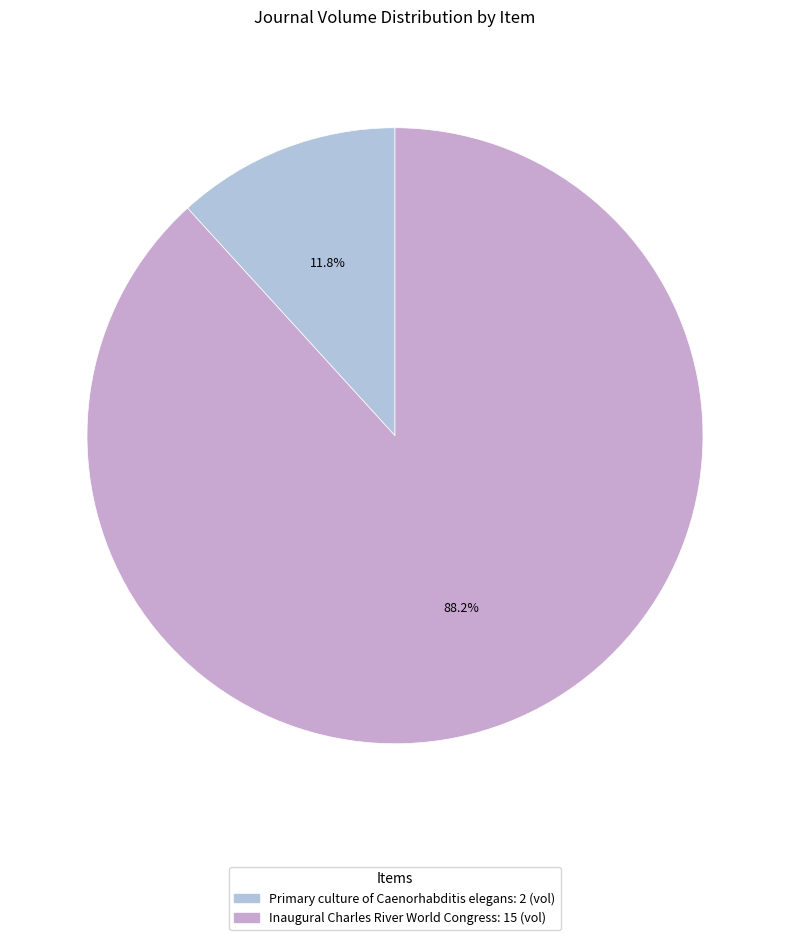

The Primary culture of Caenorhabditis elegans slice represents 12% of the pie. True or false?

True